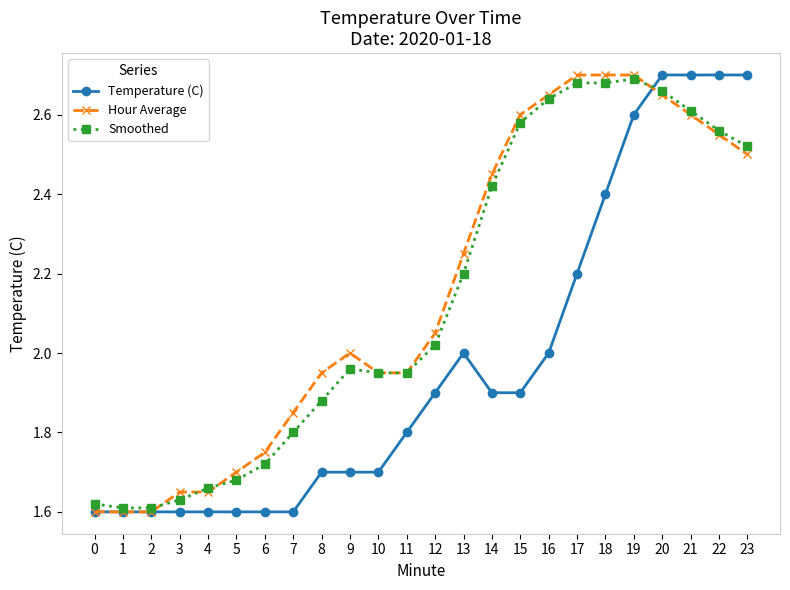

Is the value of Smoothed at 15 greater than the value of Hour Average at 9?

Yes